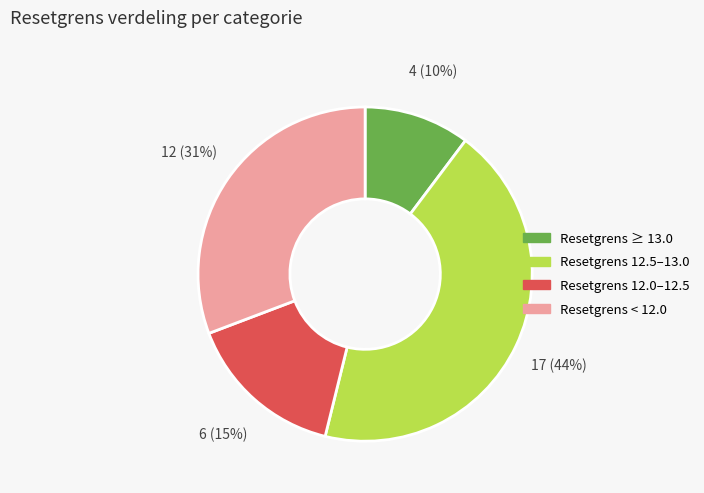

Is the sum of Resetgrens < 12.0 and Resetgrens 12.5–13.0 greater than half?

Yes